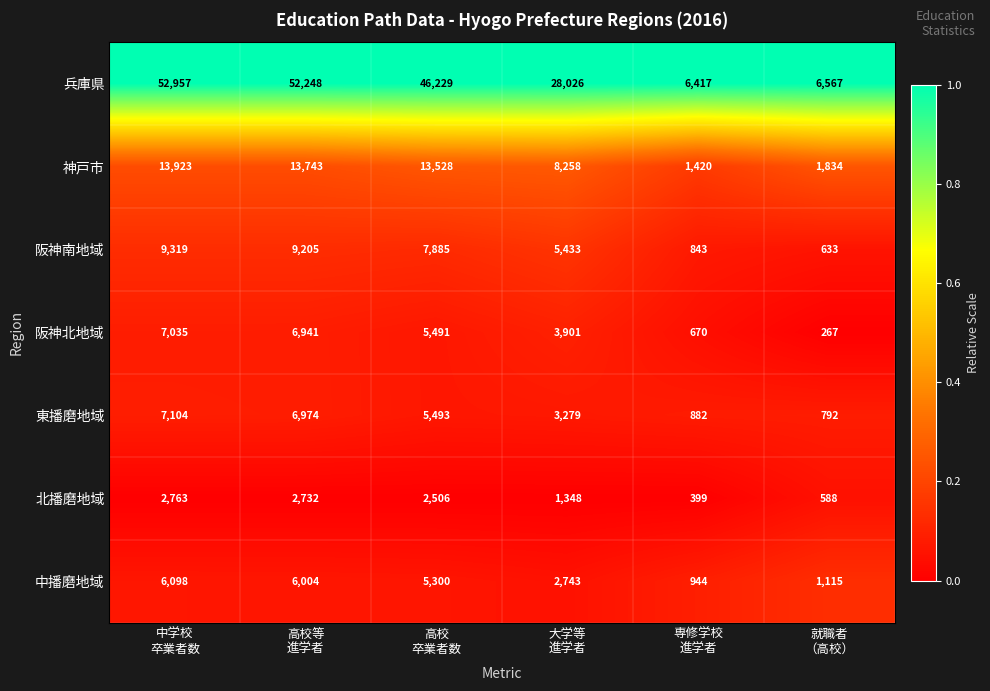

What is the maximum value for 中播磨地域?

6098